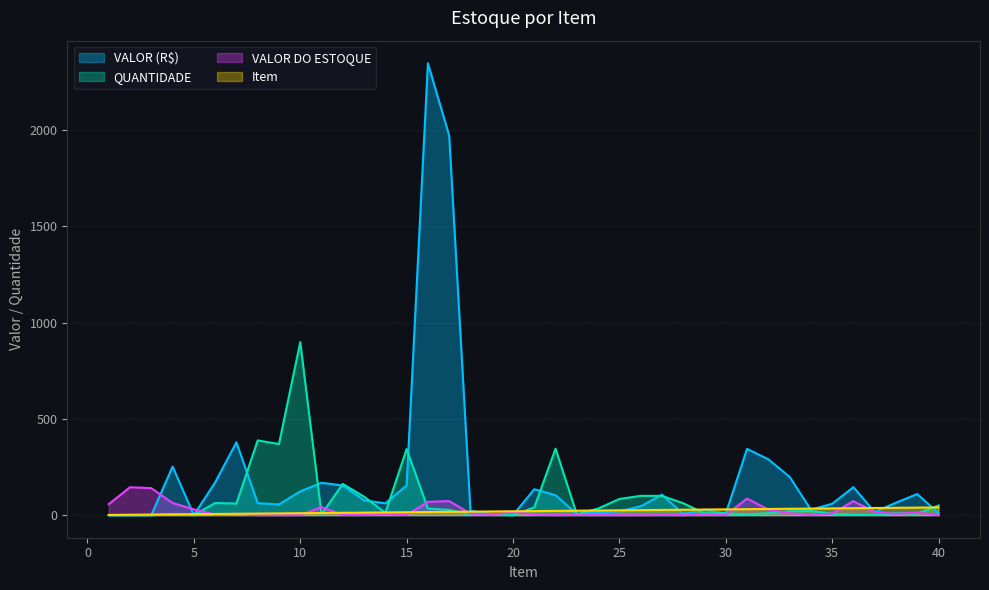

Is it true that QUANTIDADE equals 10.0 at 38?

True